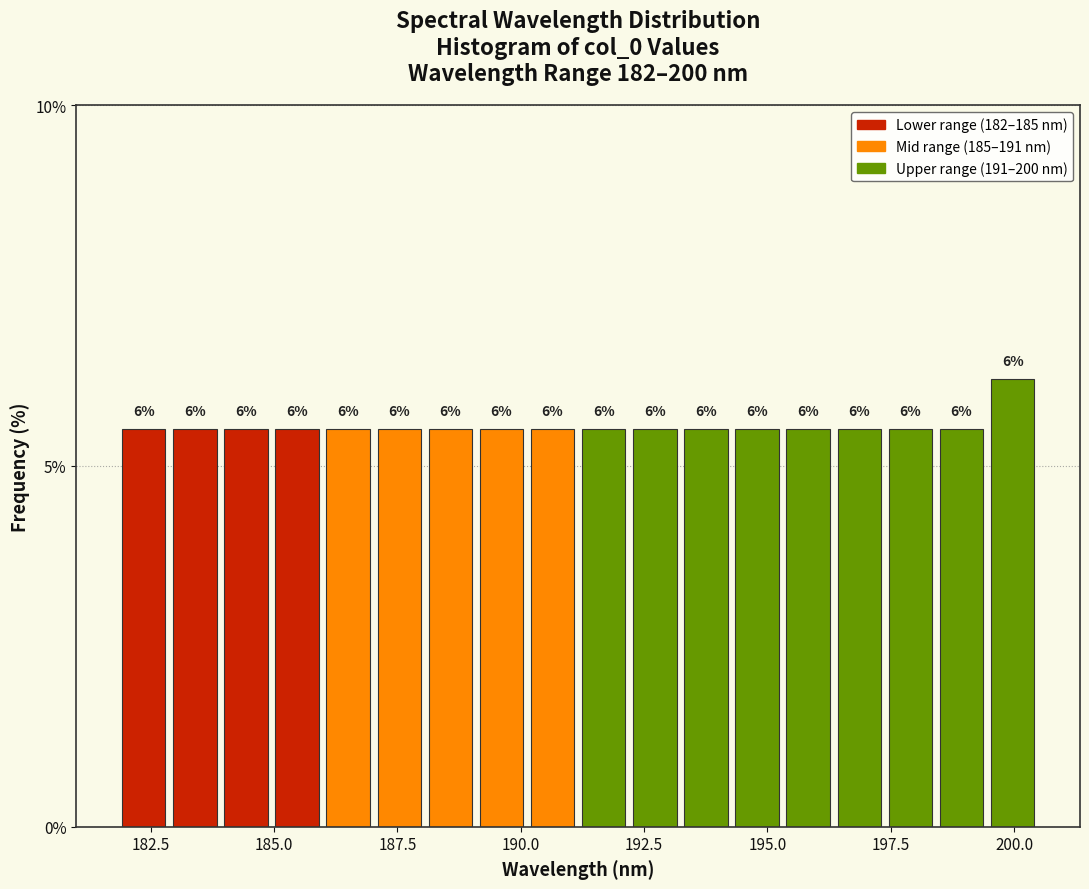

Read against the x-axis, roughly where is the centre of the tallest bar?

200.0